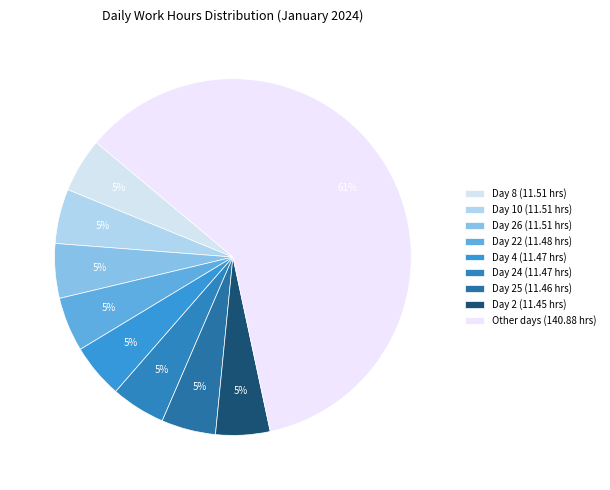

Count the number of slices in the pie.

9